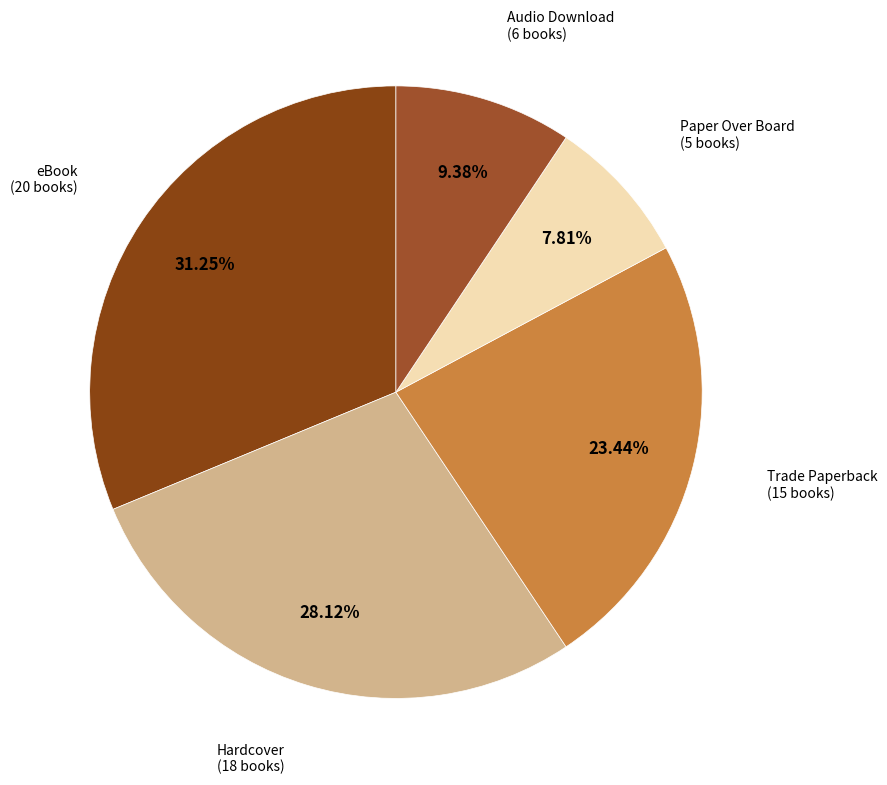

To the nearest percent, what is the difference between the largest and smallest slice percentages?

23%